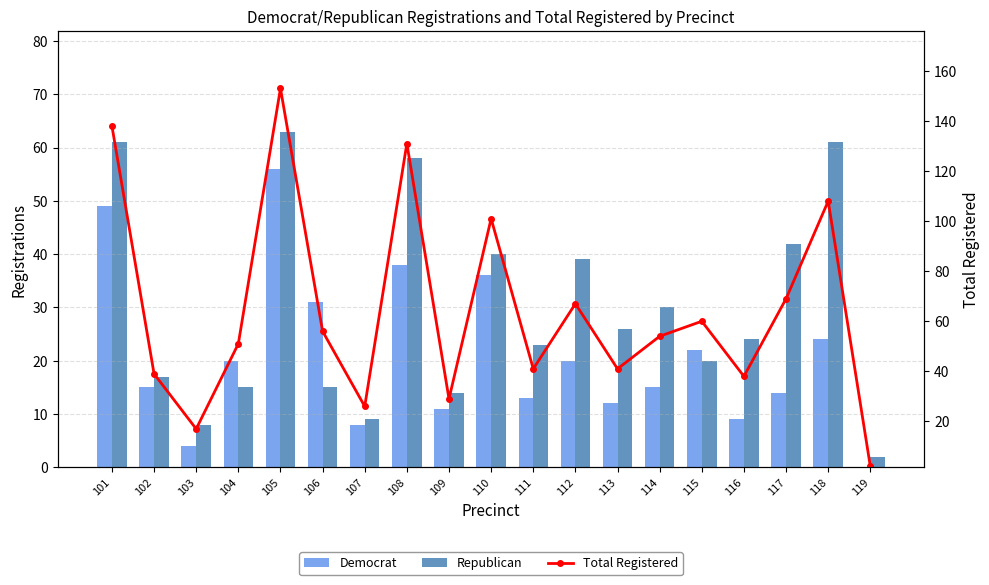

What is the difference between the second highest and minimum values in the Republican series?

59